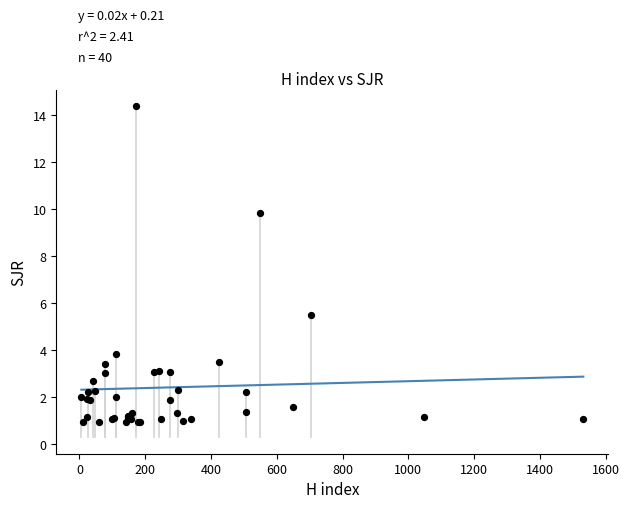

What Y value in the scatter plot is closest to 7?

5.5